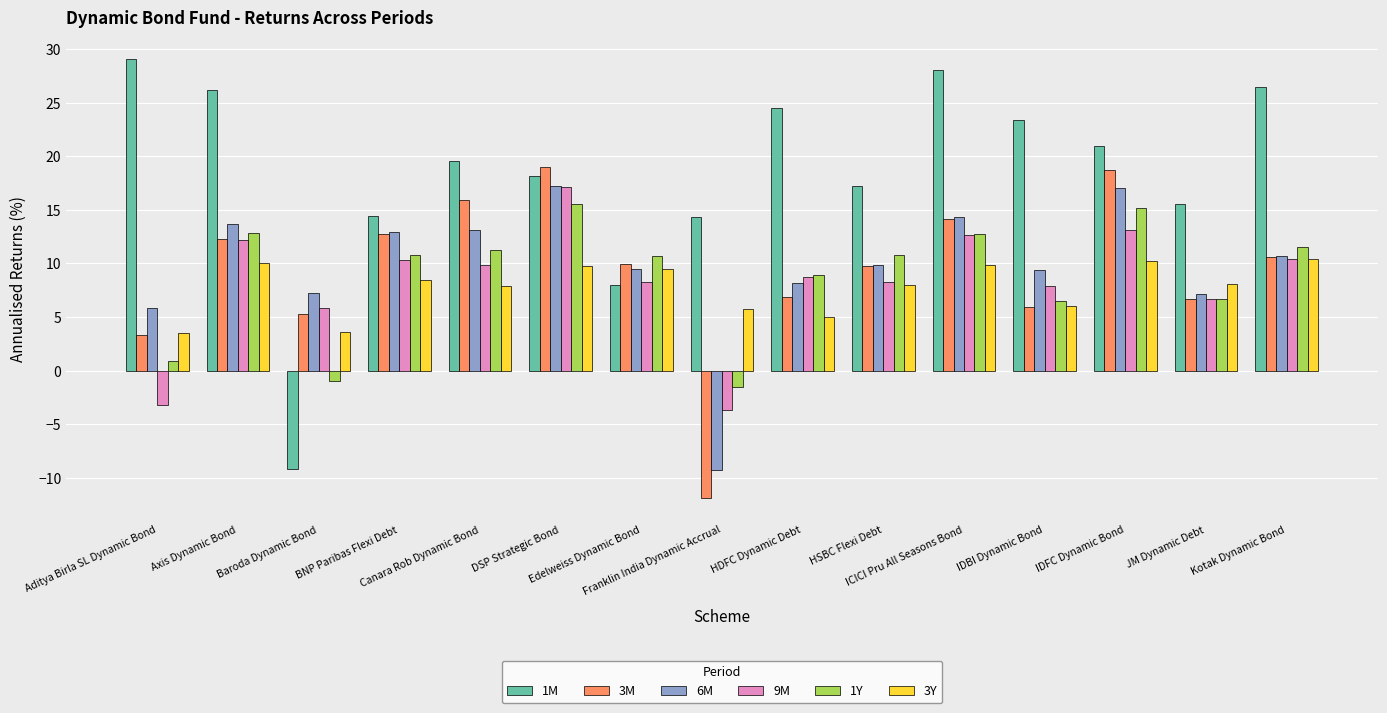

How many values in the 3M series exceed 9?

9